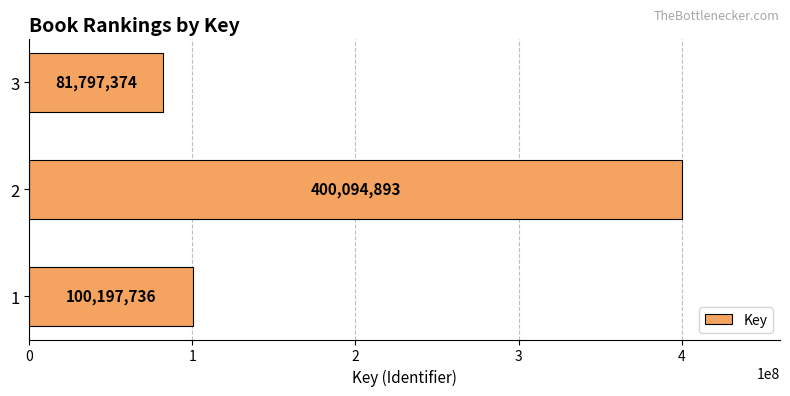

What is the change in value from 2 to 3?

-318297519